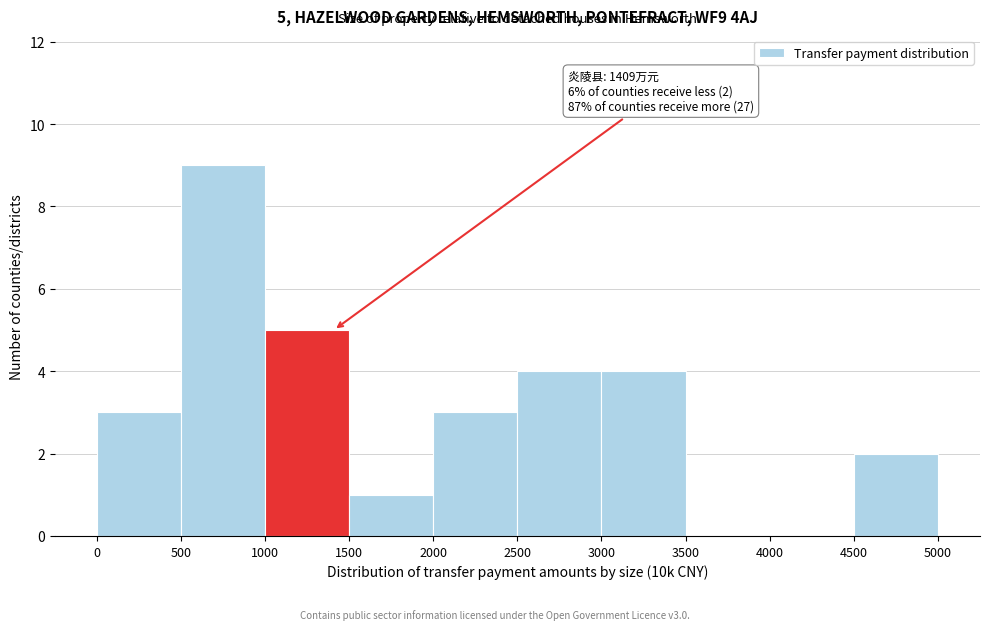

Which range on the x-axis has the tallest bar?

500 to 1000